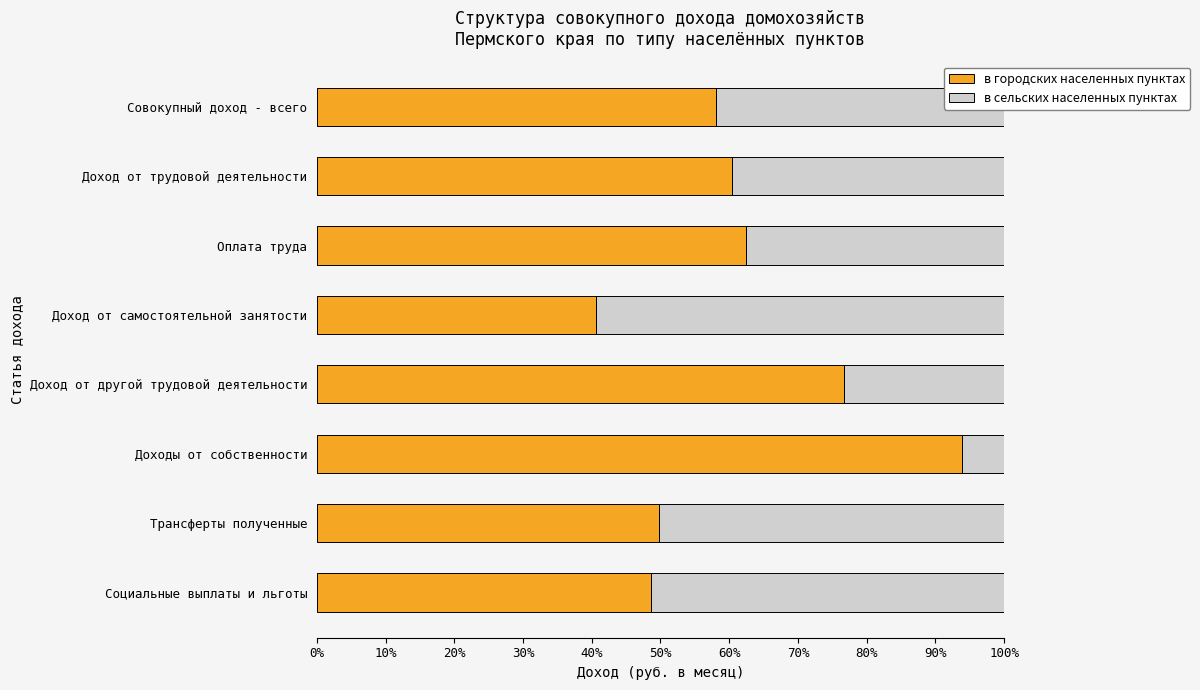

At which label is в городских населенных пунктах closest to 67?

Оплата труда